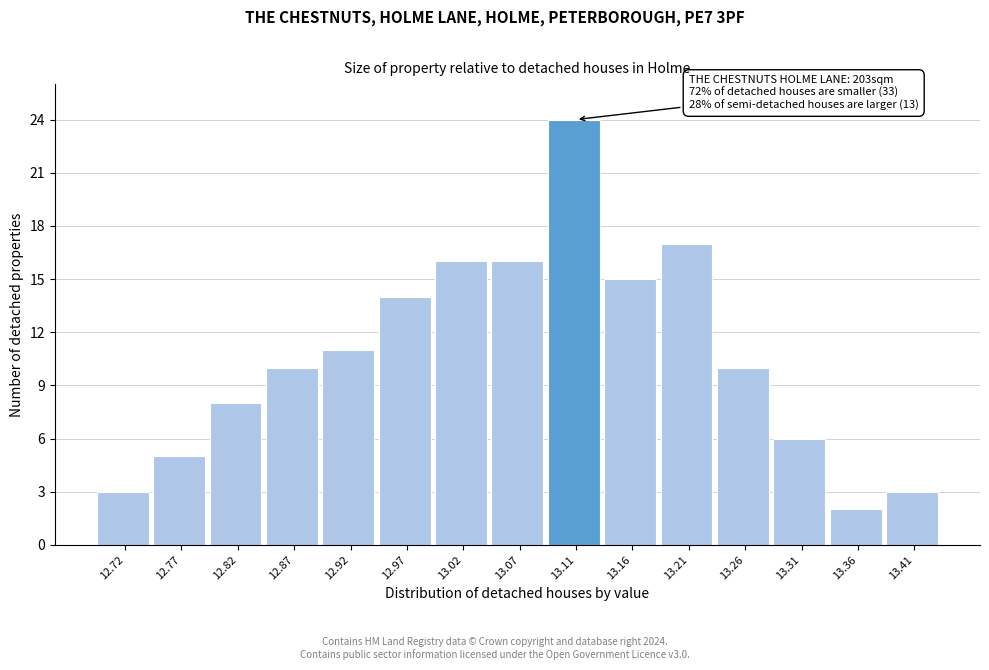

Over which range of the x-axis is the bar tallest?

13.090 to 13.140